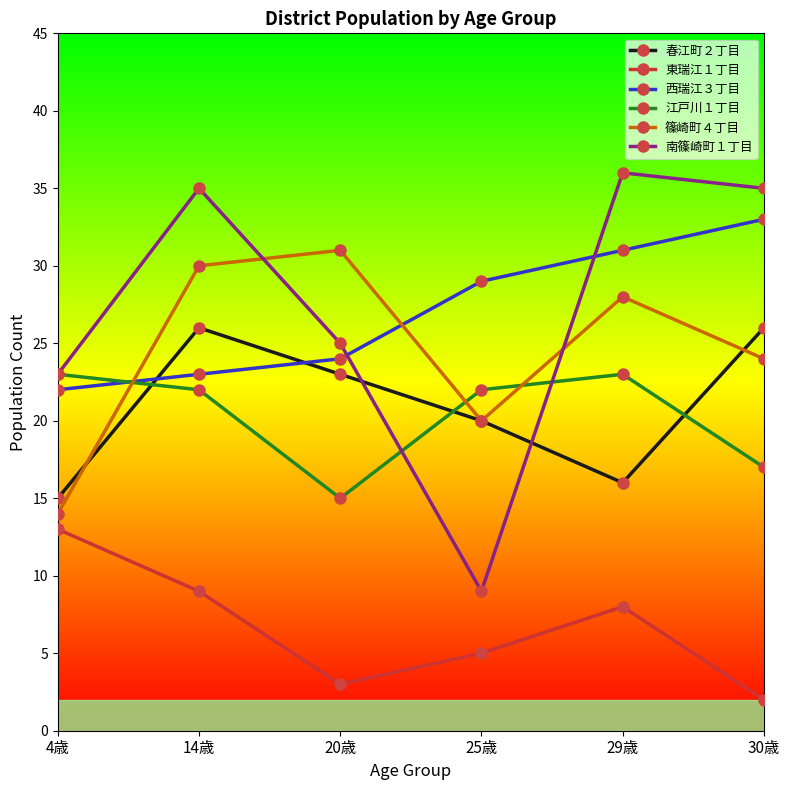

True or false: 篠崎町４丁目 has more than 0 interior local peaks.

True